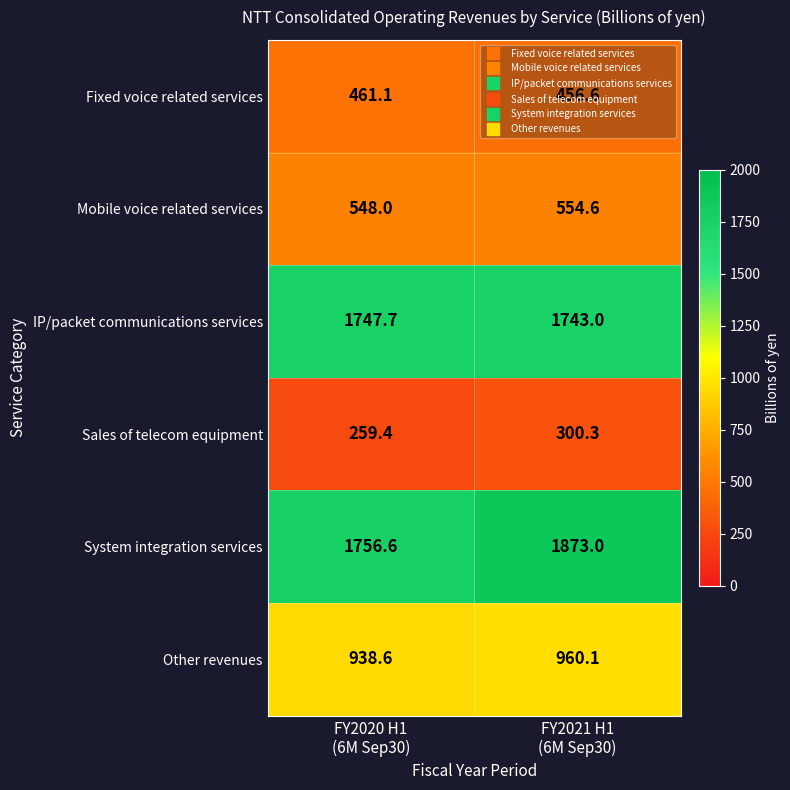

How many distinct data groups are displayed?

6